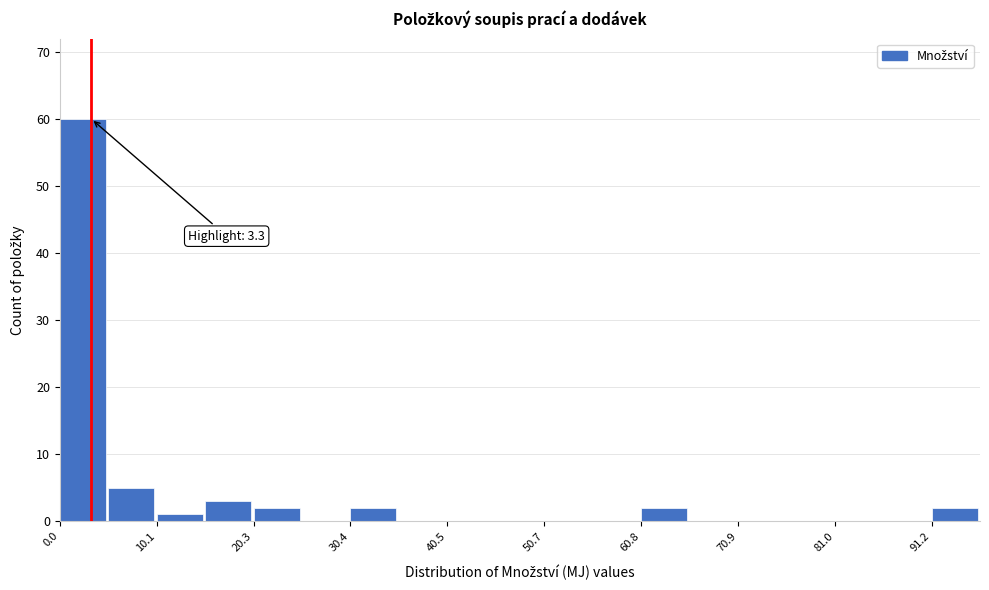

Around what value on the x-axis is the tallest bar? Give the approximate position of its centre, as read against the axis.

2